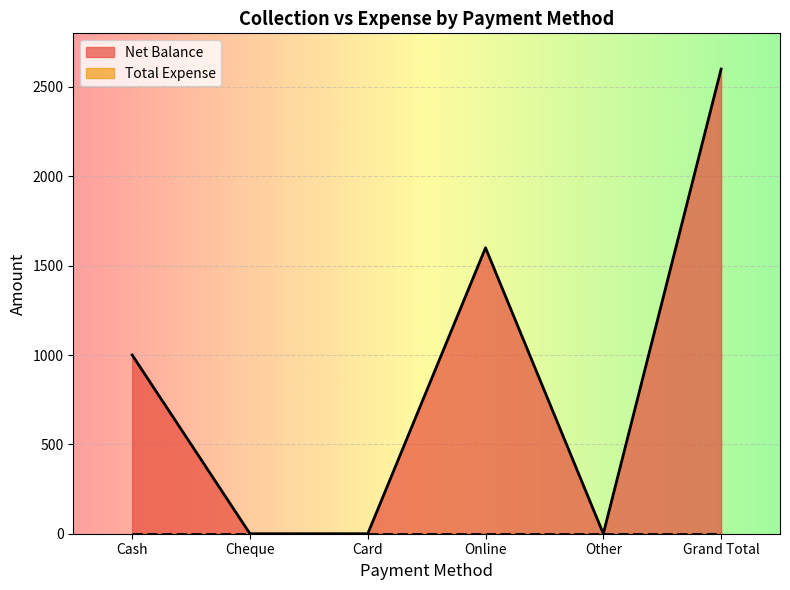

What is the greatest value displayed?

2600